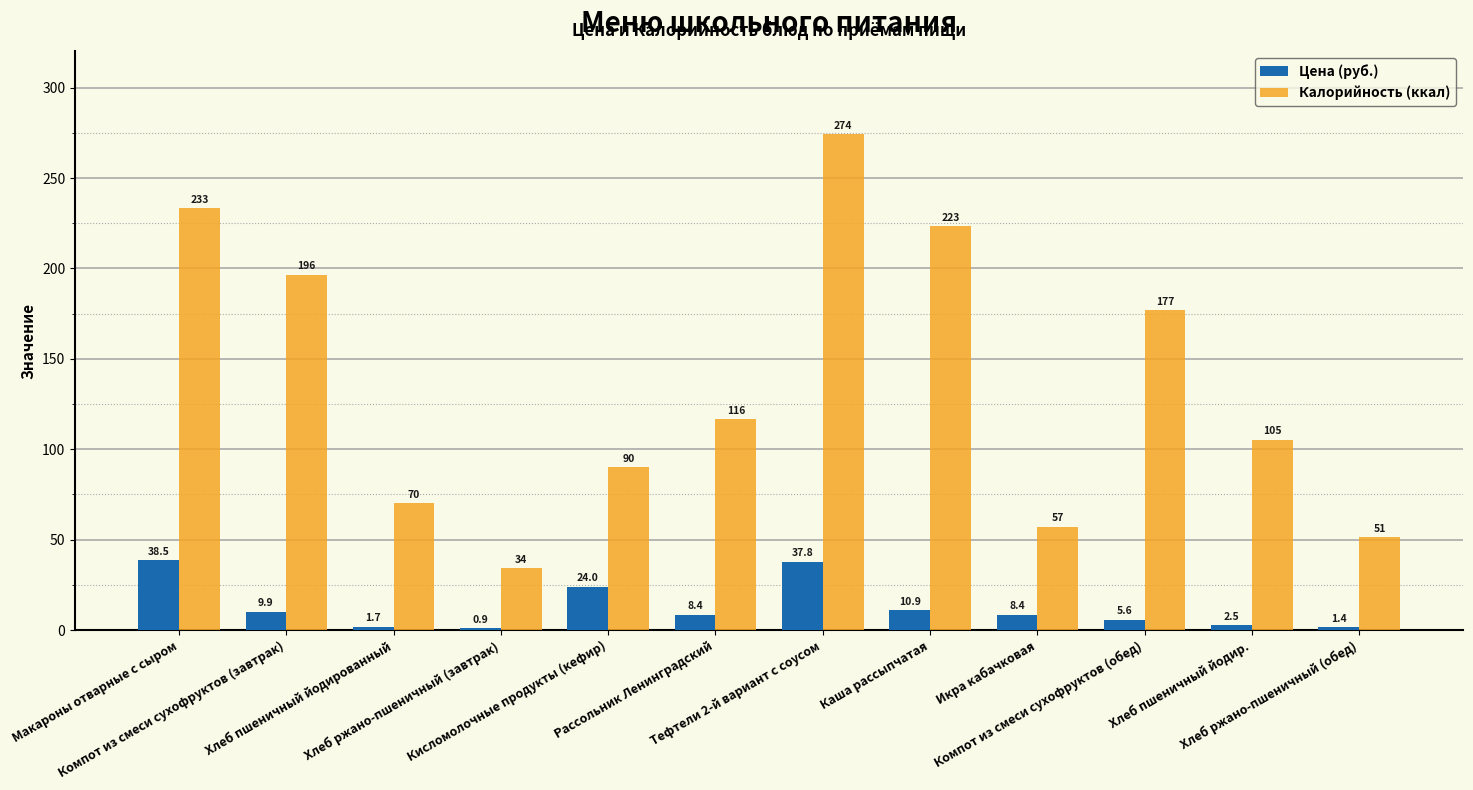

How many categories are shown in the chart?

12